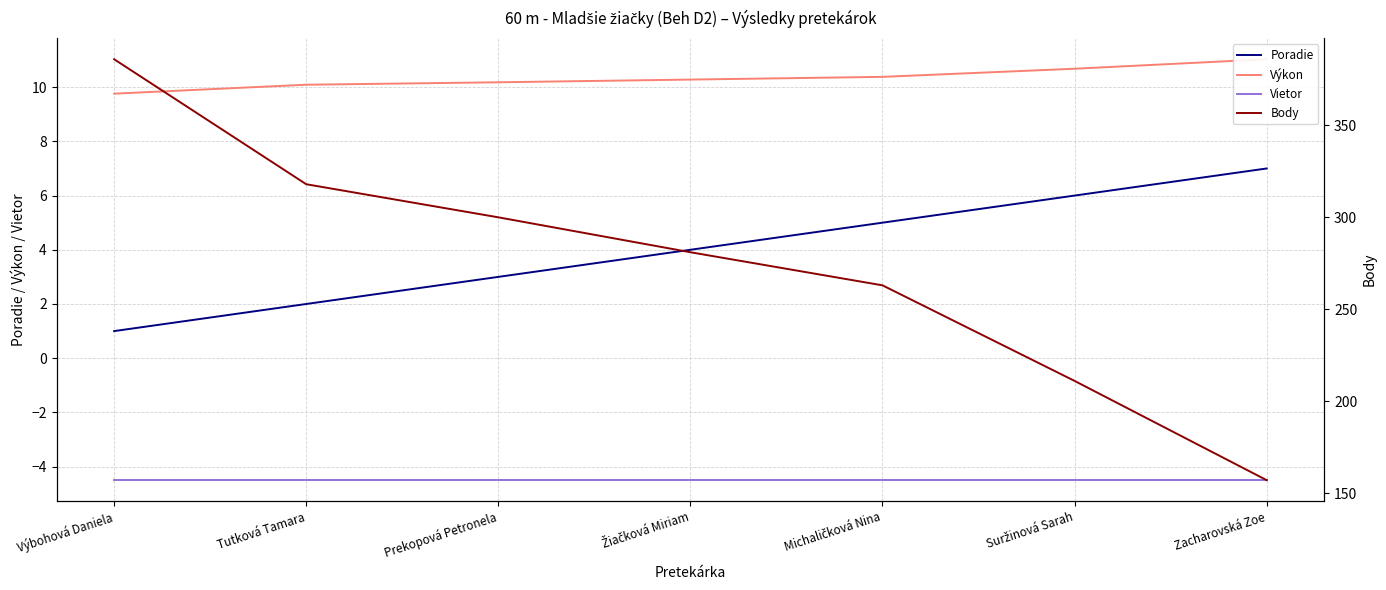

What is the average value of the Body series?

273.7